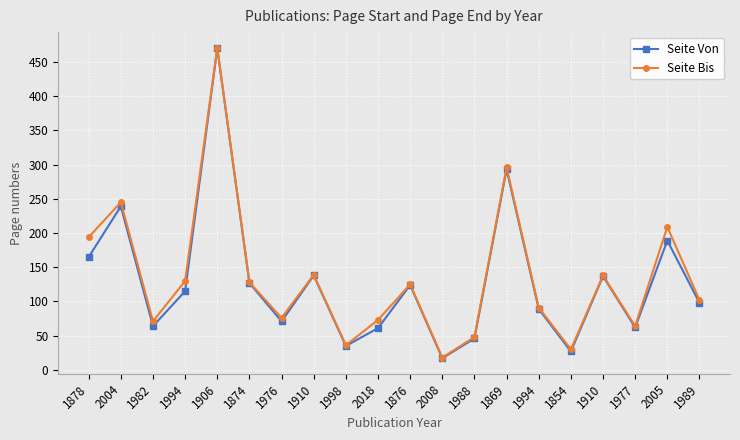

What is the total value across all series at 1982?

135